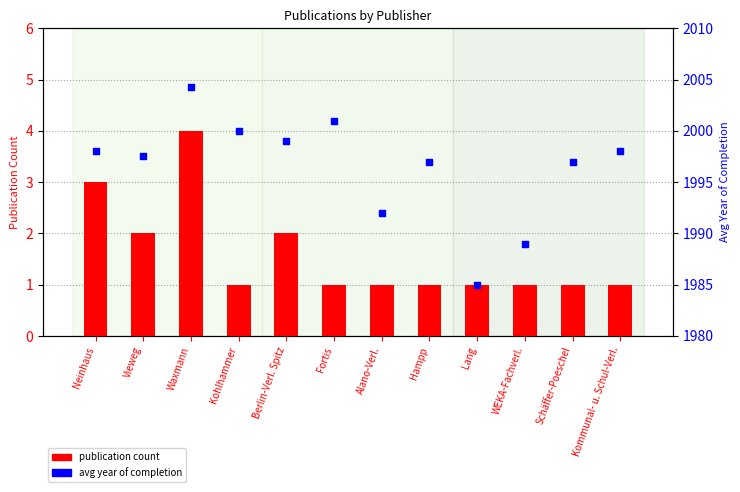

Which series reaches the maximum Y coordinate?

avg year of completion